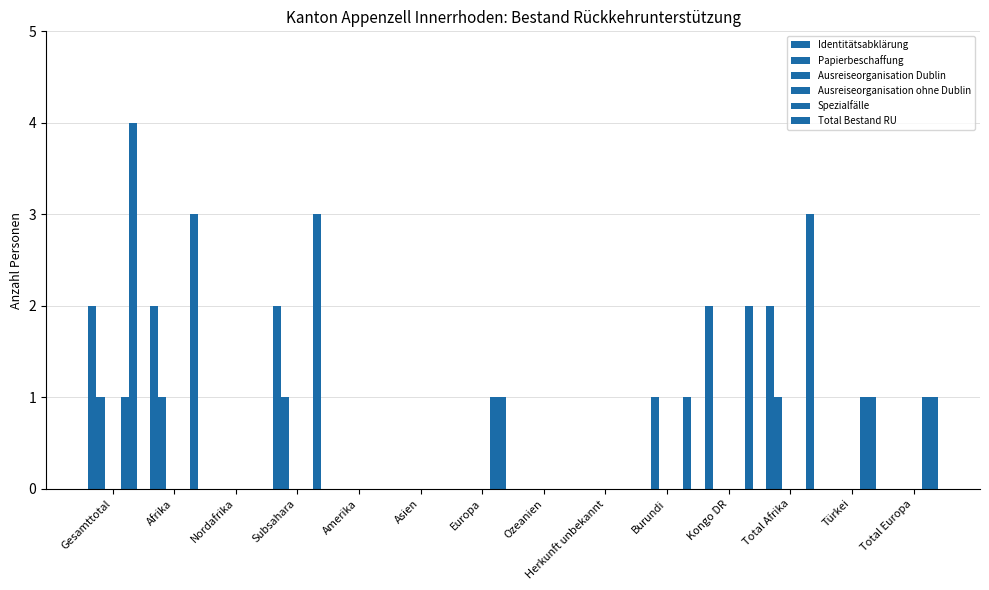

Count the number of categories in the chart.

14